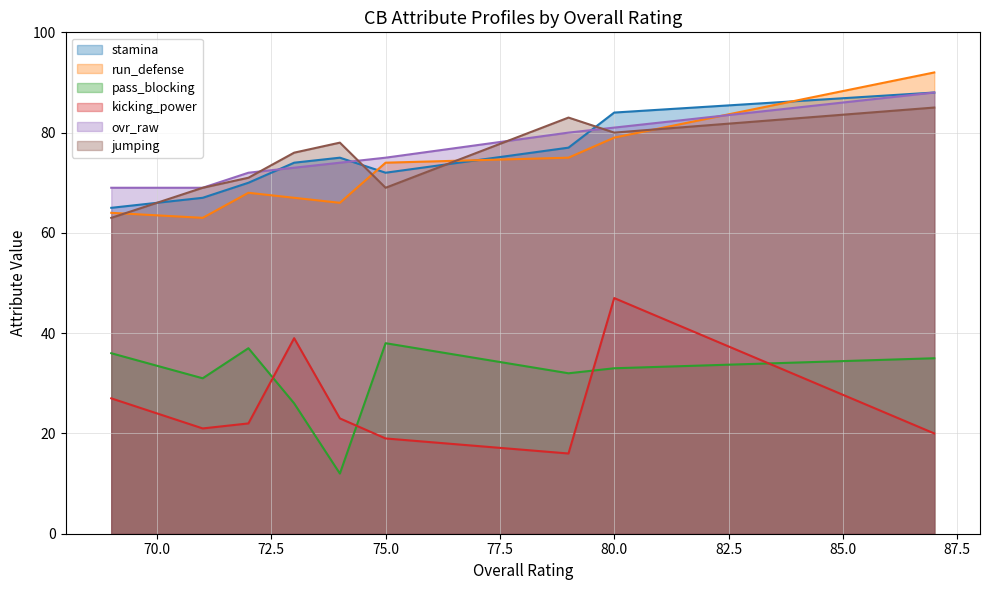

What is the minimum value for jumping?

63